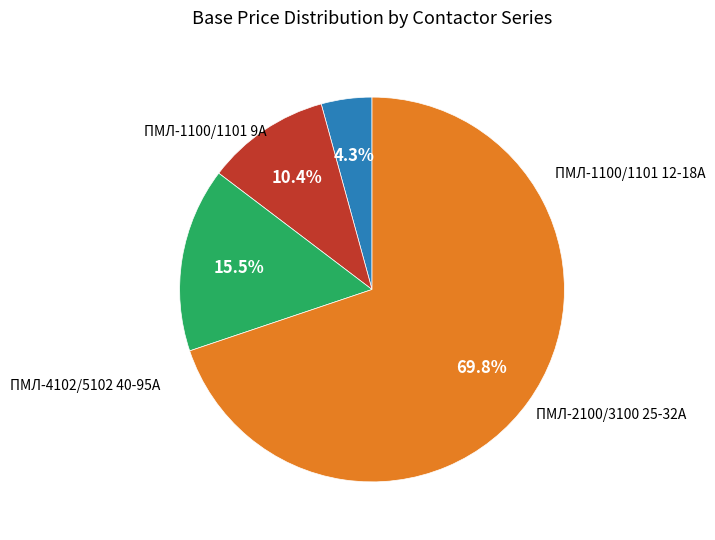

Is there a majority slice in this chart?

Yes